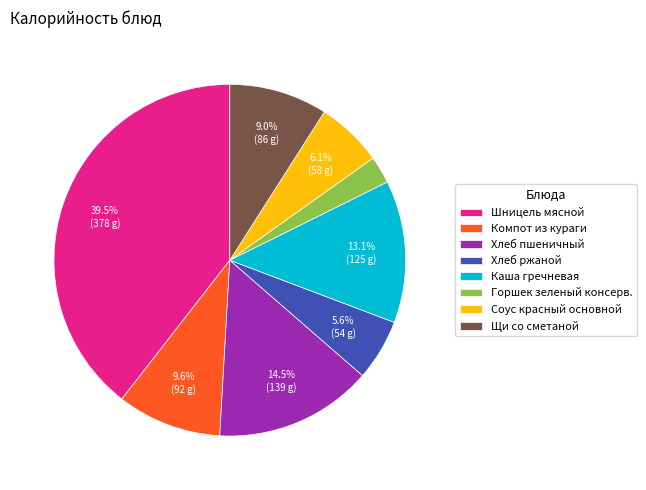

What percentage is the Компот из кураги slice, to the nearest percent?

10%